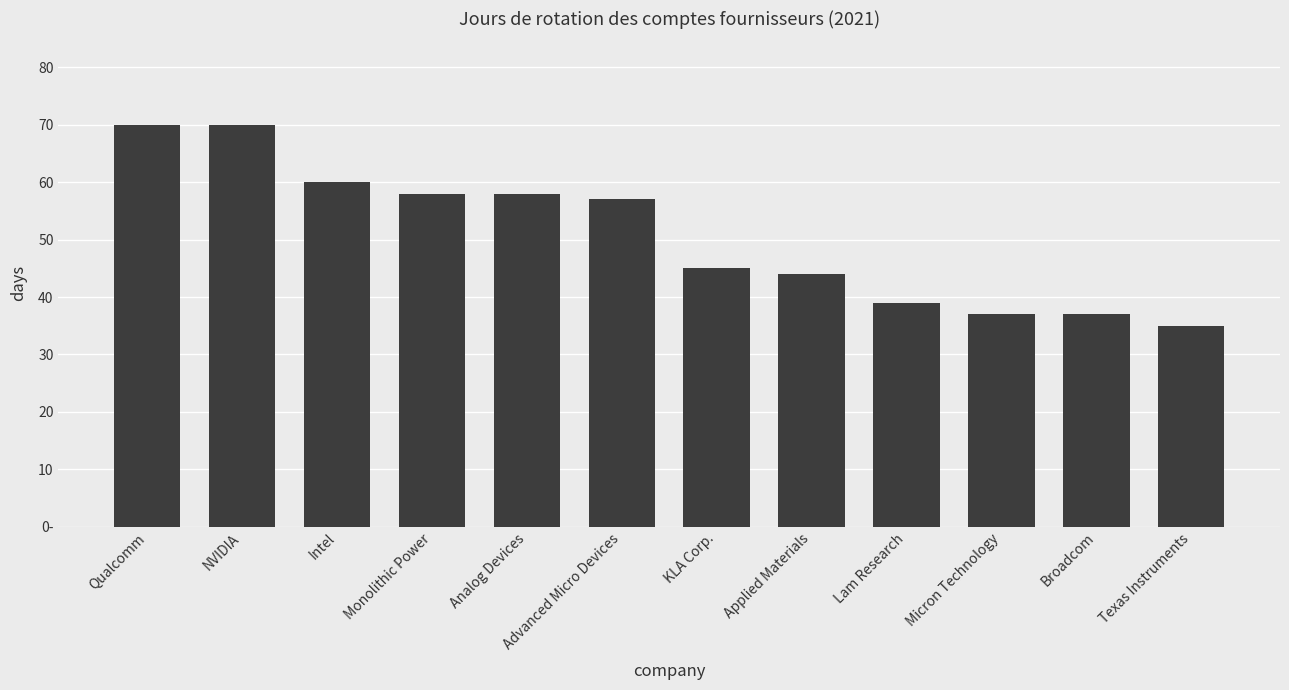

What is the label of the 1st bar from the right?

Texas Instruments